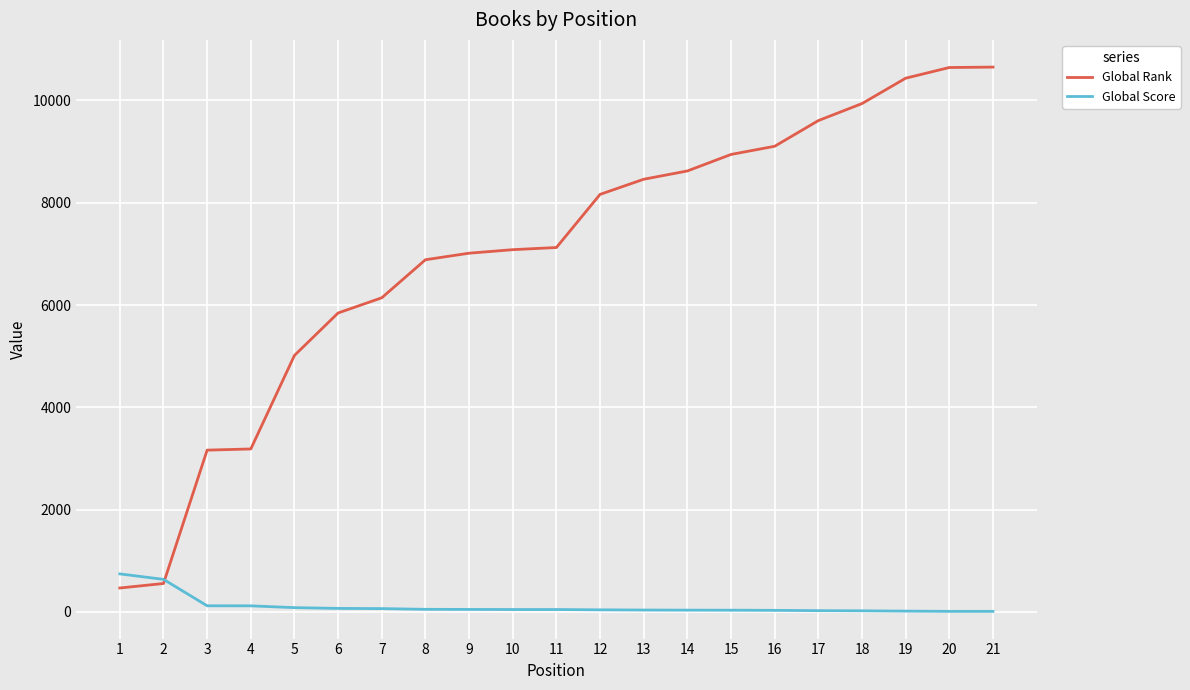

What is the maximum value for Global Rank?

10653